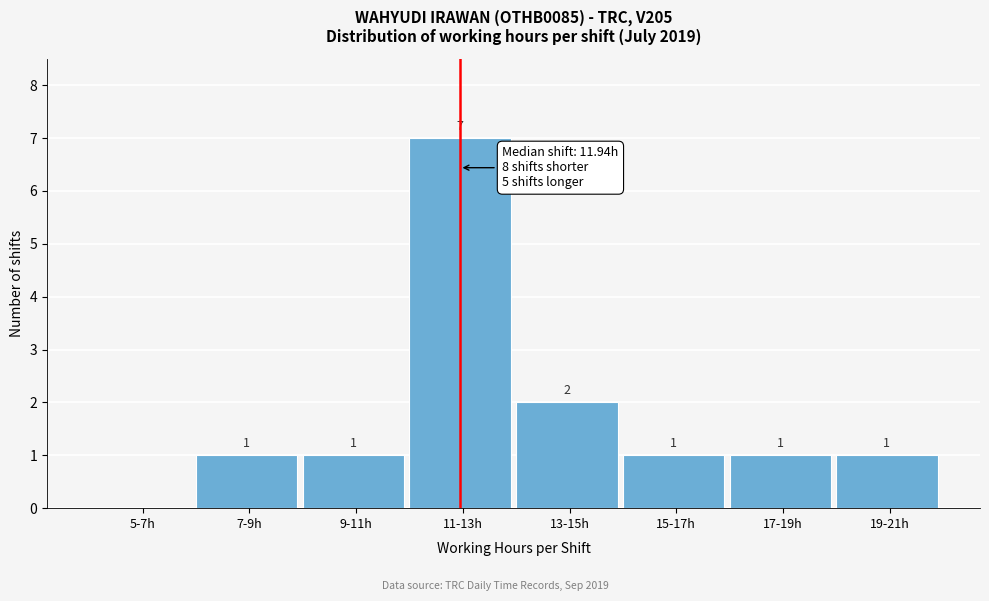

Reading left to right, extract all data points from this chart.

5-7h=0	7-9h=1	9-11h=1	11-13h=7	13-15h=2	15-17h=1	17-19h=1	19-21h=1